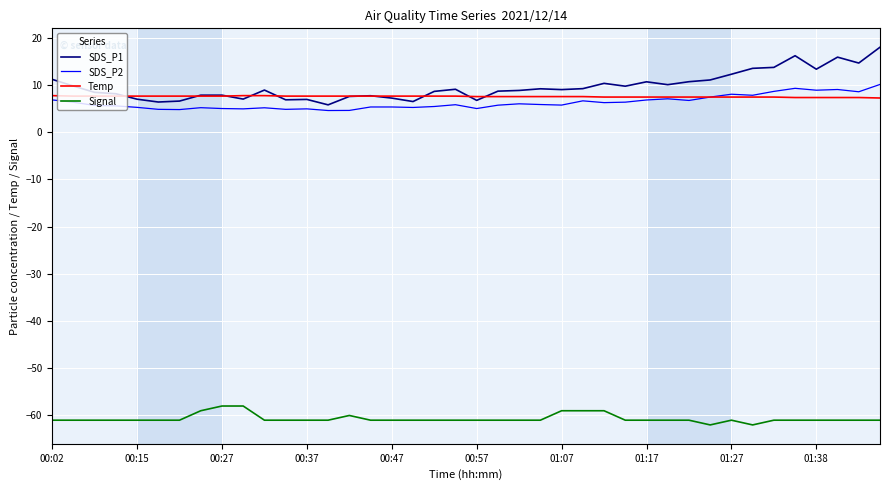

True or false: Signal and Temp cross at least once.

False